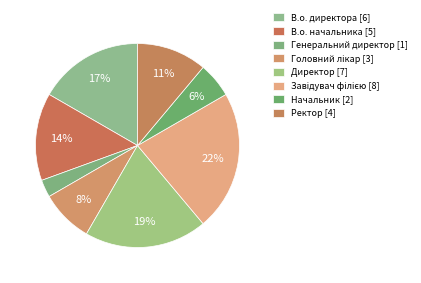

To the nearest percent, what percentage of the pie is Генеральний директор?

3%